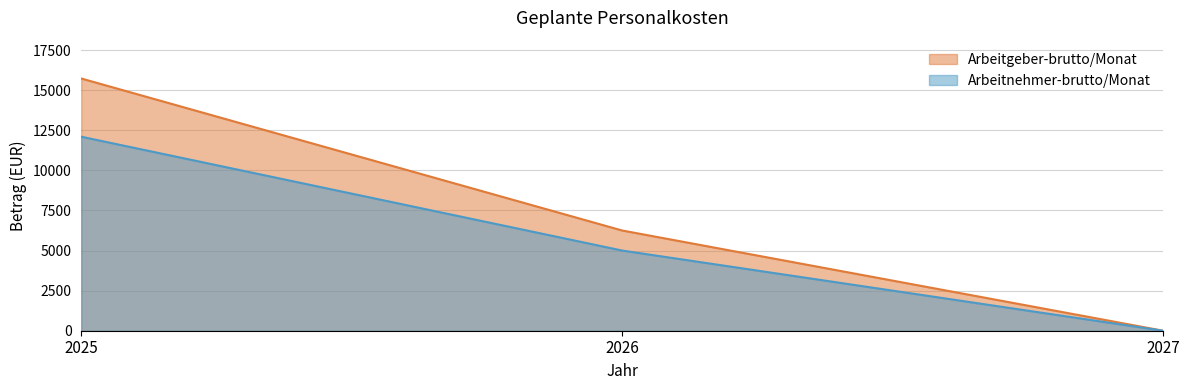

Which series has the largest range (max minus min)?

Arbeitgeber-brutto/Monat